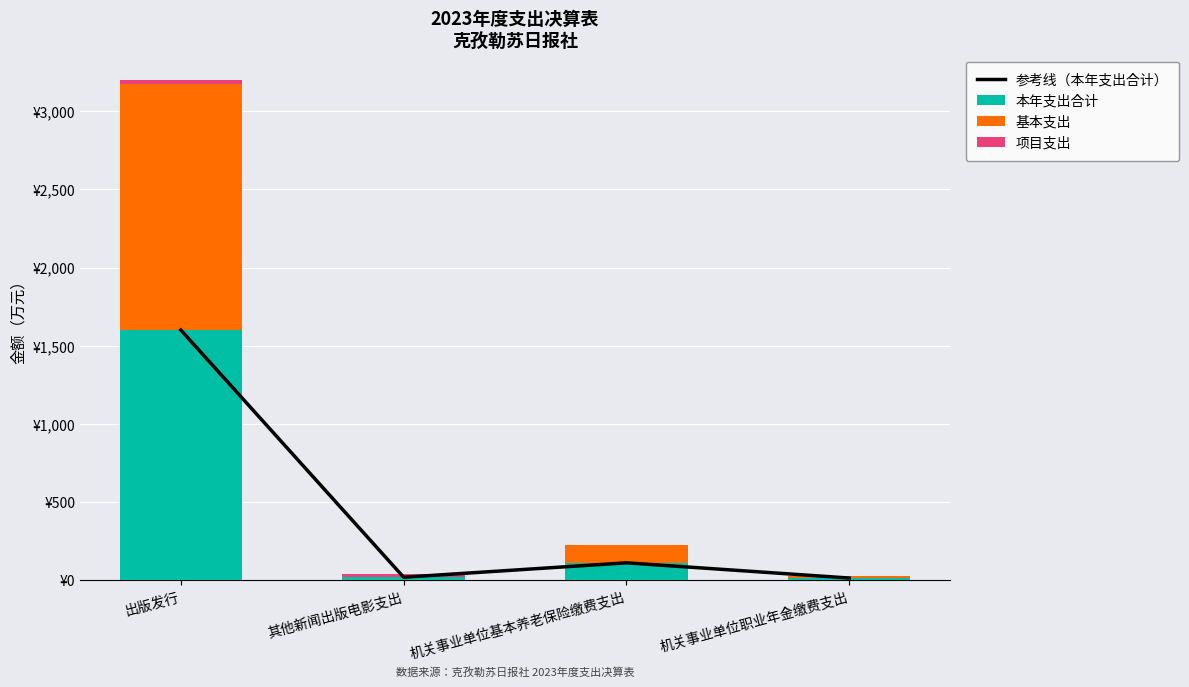

What is the value of the 本年支出合计 bar at the 2nd from the left?

20.1